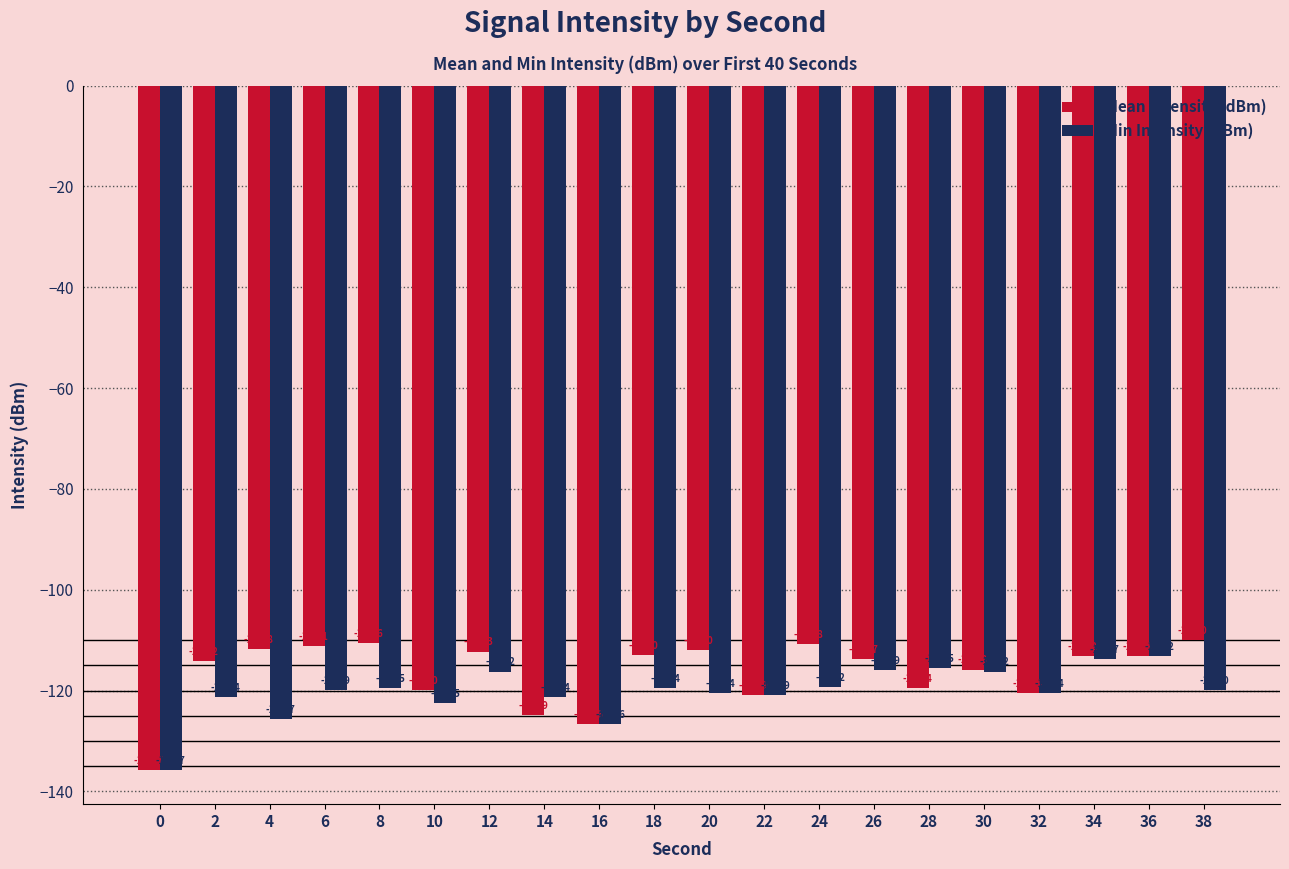

Rank the series at 26 from lowest to highest value.

Min Intensity (dBm), Mean Intensity (dBm)